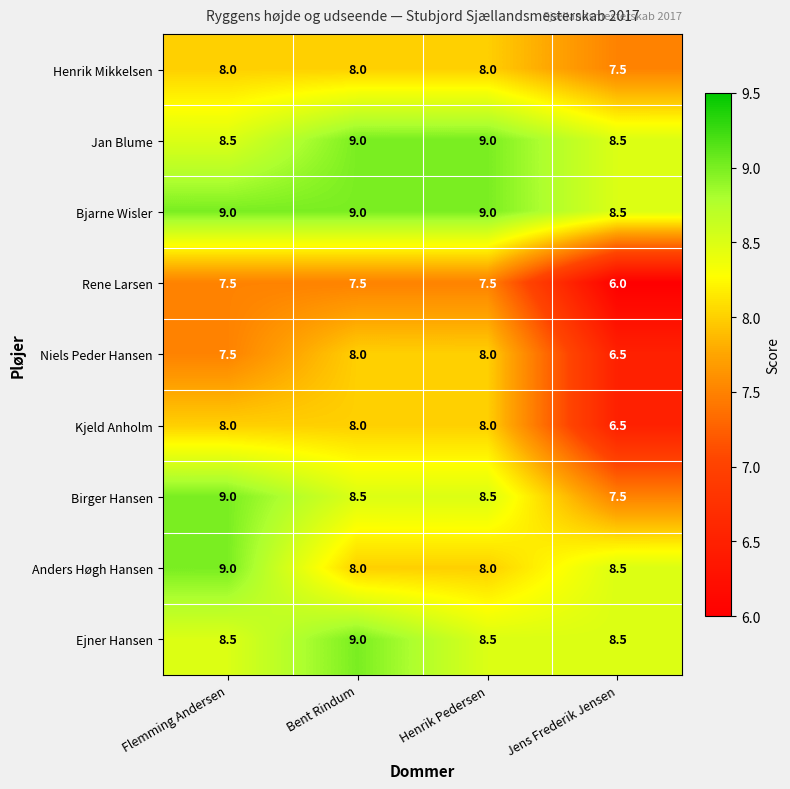

At which category does the chart reach its minimum across all series?

Jens Frederik Jensen